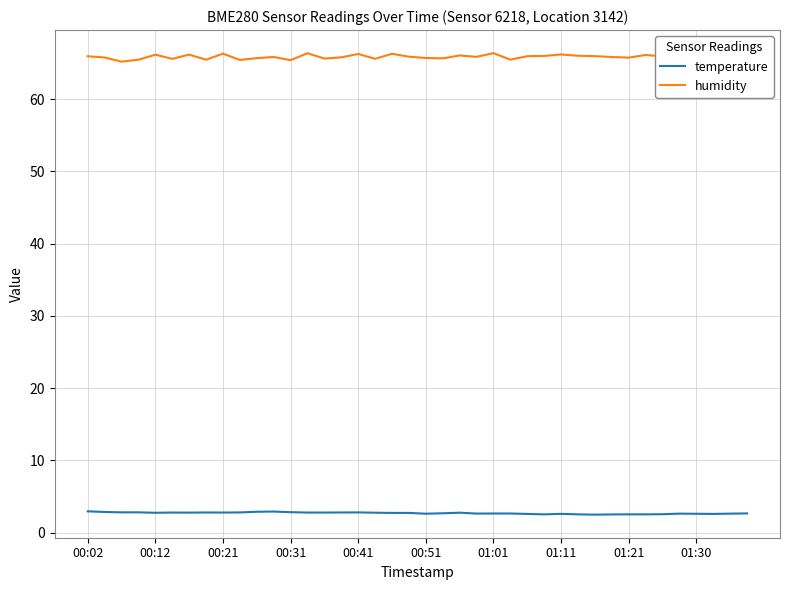

Which series has the widest spread of values?

humidity